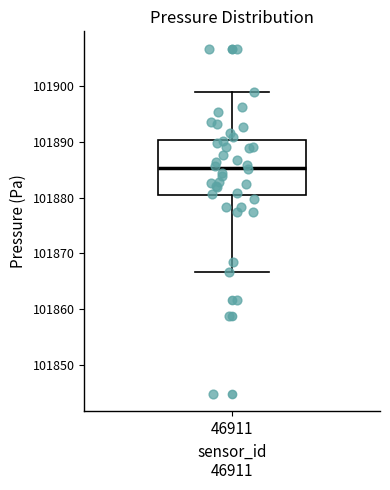

Where does the median line of the box at x = 46911 sit on the y-axis? The values are not printed on the chart, so give them approximately, as read against the axis.

101885